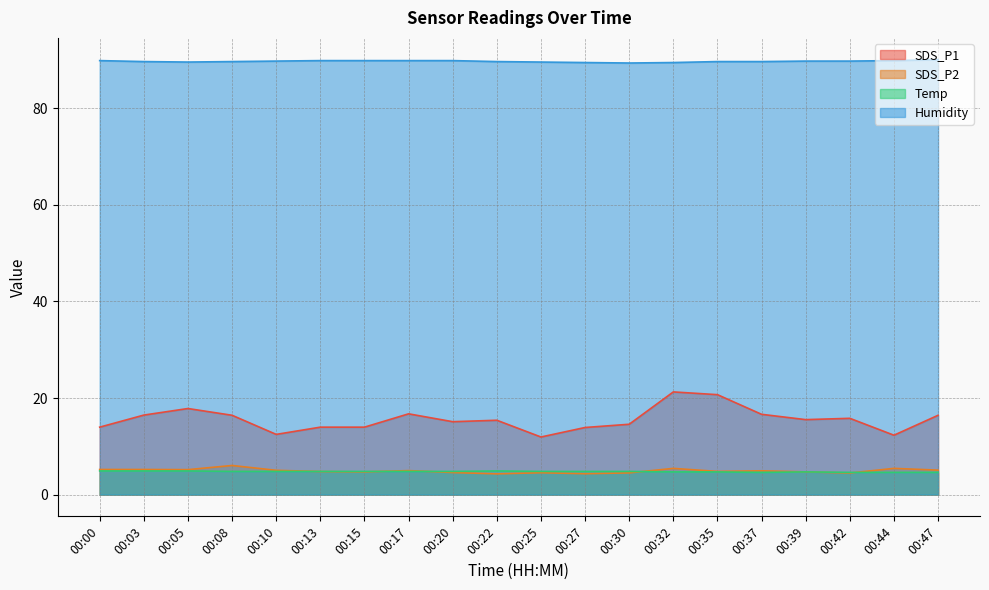

What is the value of the SDS_P1 point at the 5th from the left?

12.5